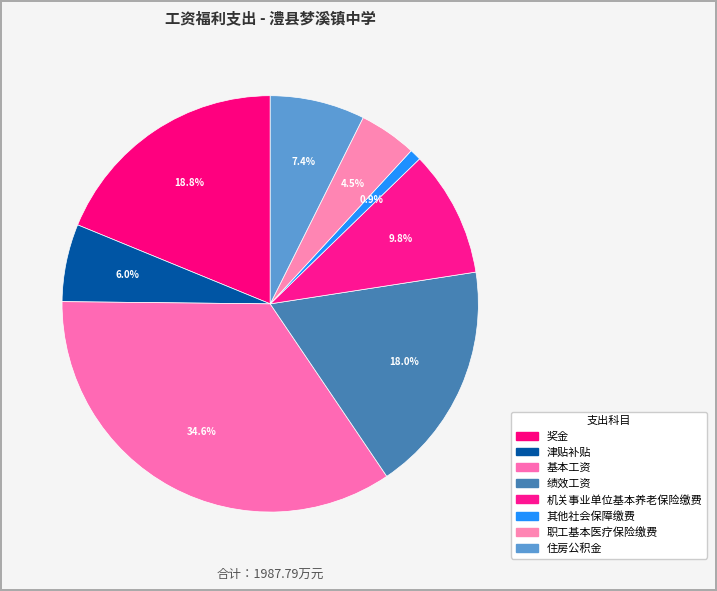

To the nearest percent, what is the combined percentage of 机关事业单位基本养老保险缴费 and 奖金?

29%